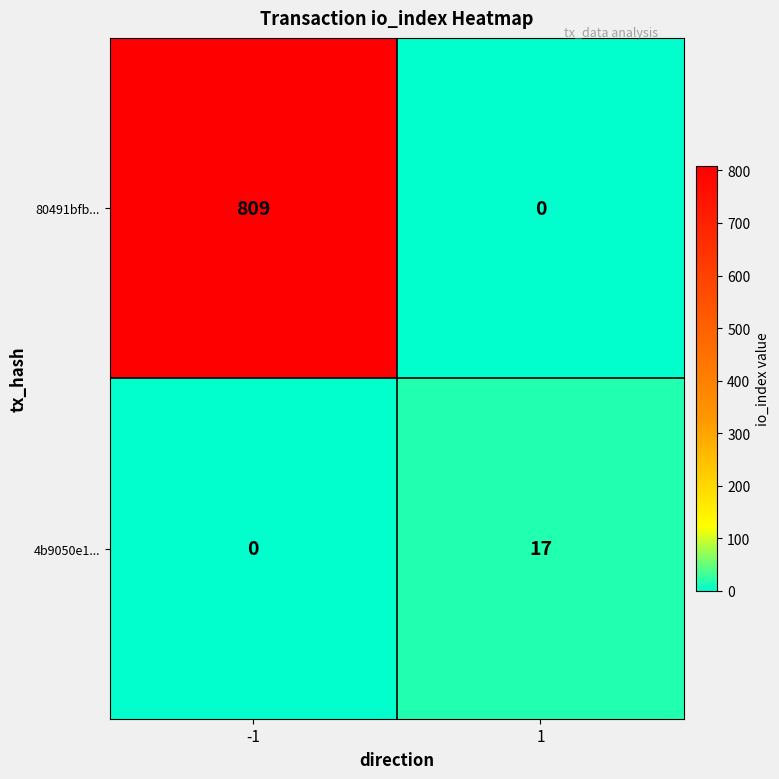

Reading left to right, what are all the values shown in this chart?

80491bfb...: -1=809	1=0
4b9050e1...: -1=0	1=17